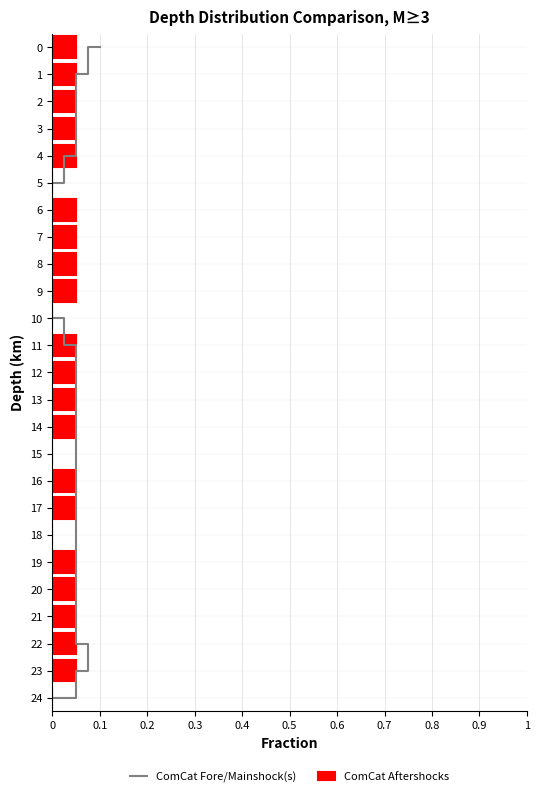

How many series are shown in this chart?

2